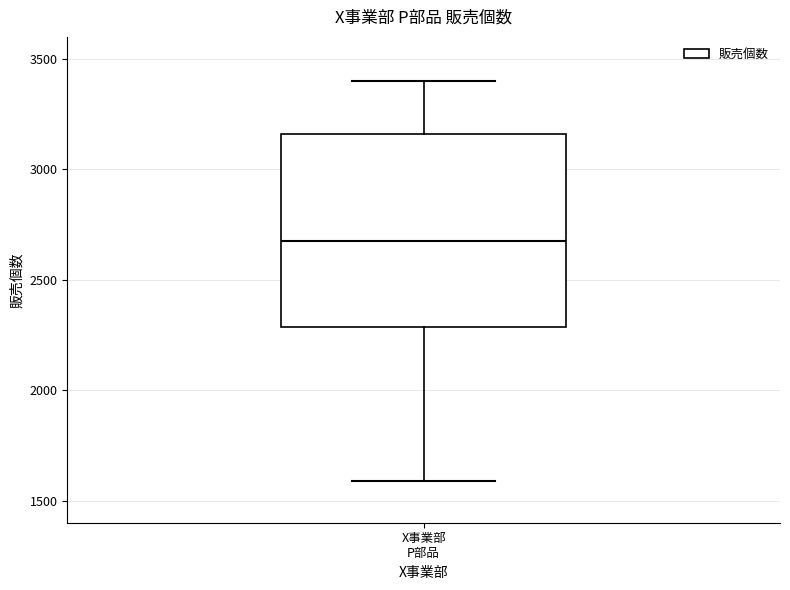

Transcribe this box plot: give where the median line is, the range the box spans, and where the two whiskers end, as read against the y-axis. The values are not printed on the chart, so give them approximately, as read against the axis.

median 2700, box 2300 to 3150, whiskers 1600 to 3400